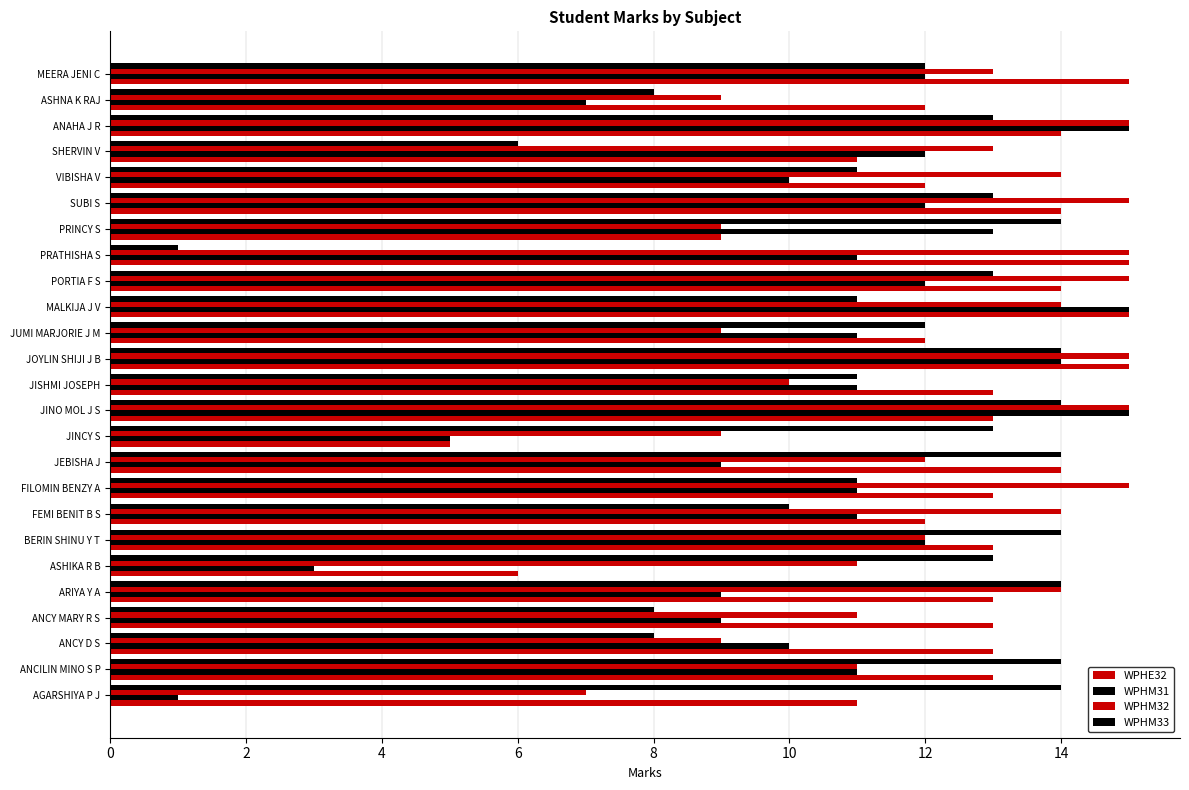

How many data points in WPHM32 are less than 13?

12